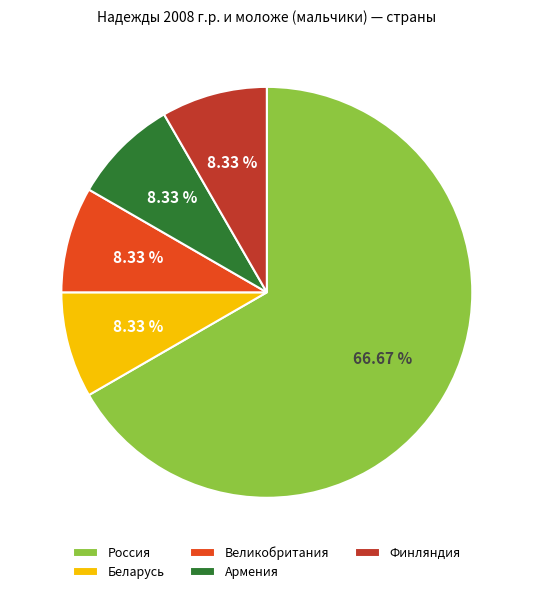

Is it true that Великобритания is 1% of the pie?

False